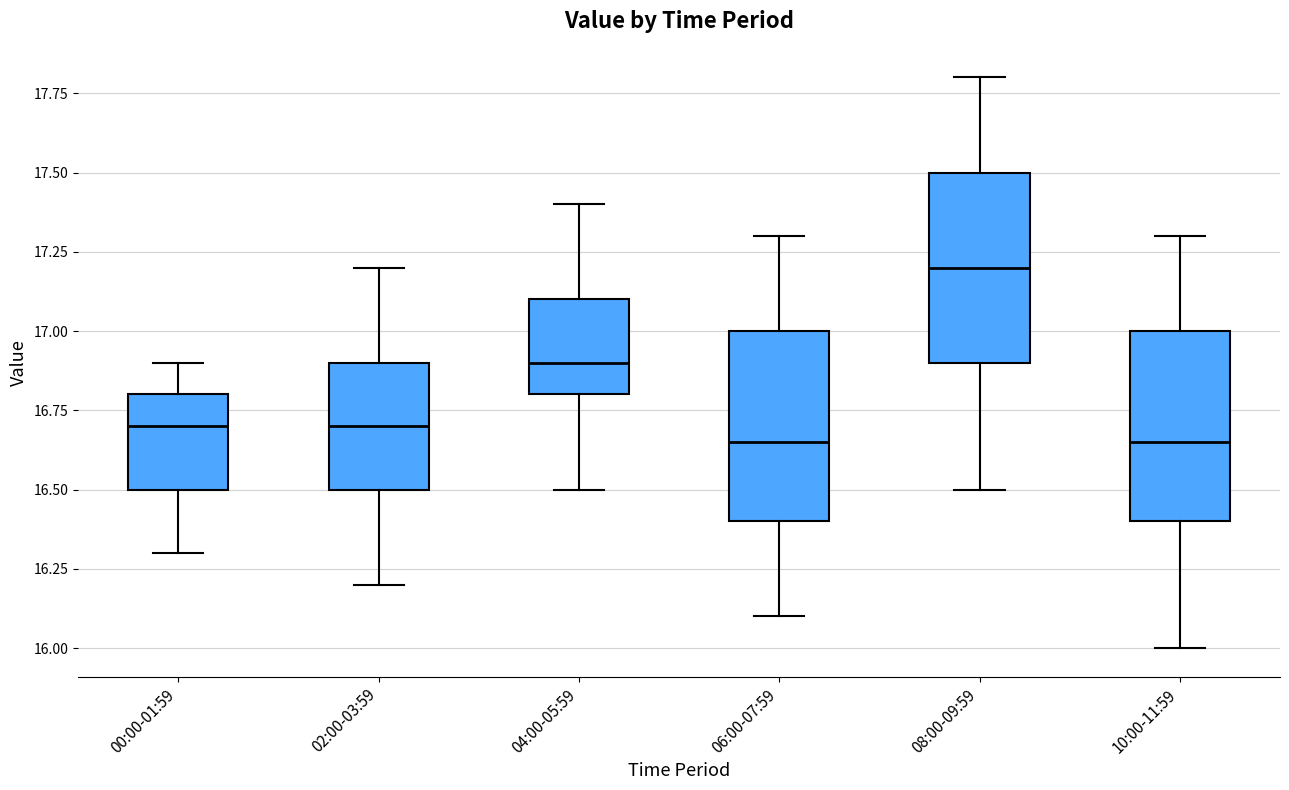

Reading left to right, transcribe this box plot: for each box, give where its median line is, the range the box spans, and where its two whiskers end, as read against the y-axis. The values are not printed on the chart, so give them approximately, as read against the axis.

00:00-01:59: median 16.70, box 16.50 to 16.80, whiskers 16.30 to 16.90
02:00-03:59: median 16.70, box 16.50 to 16.90, whiskers 16.20 to 17.20
04:00-05:59: median 16.90, box 16.80 to 17.10, whiskers 16.50 to 17.40
06:00-07:59: median 16.65, box 16.40 to 17.00, whiskers 16.10 to 17.30
08:00-09:59: median 17.20, box 16.90 to 17.50, whiskers 16.50 to 17.80
10:00-11:59: median 16.65, box 16.40 to 17.00, whiskers 16.00 to 17.30